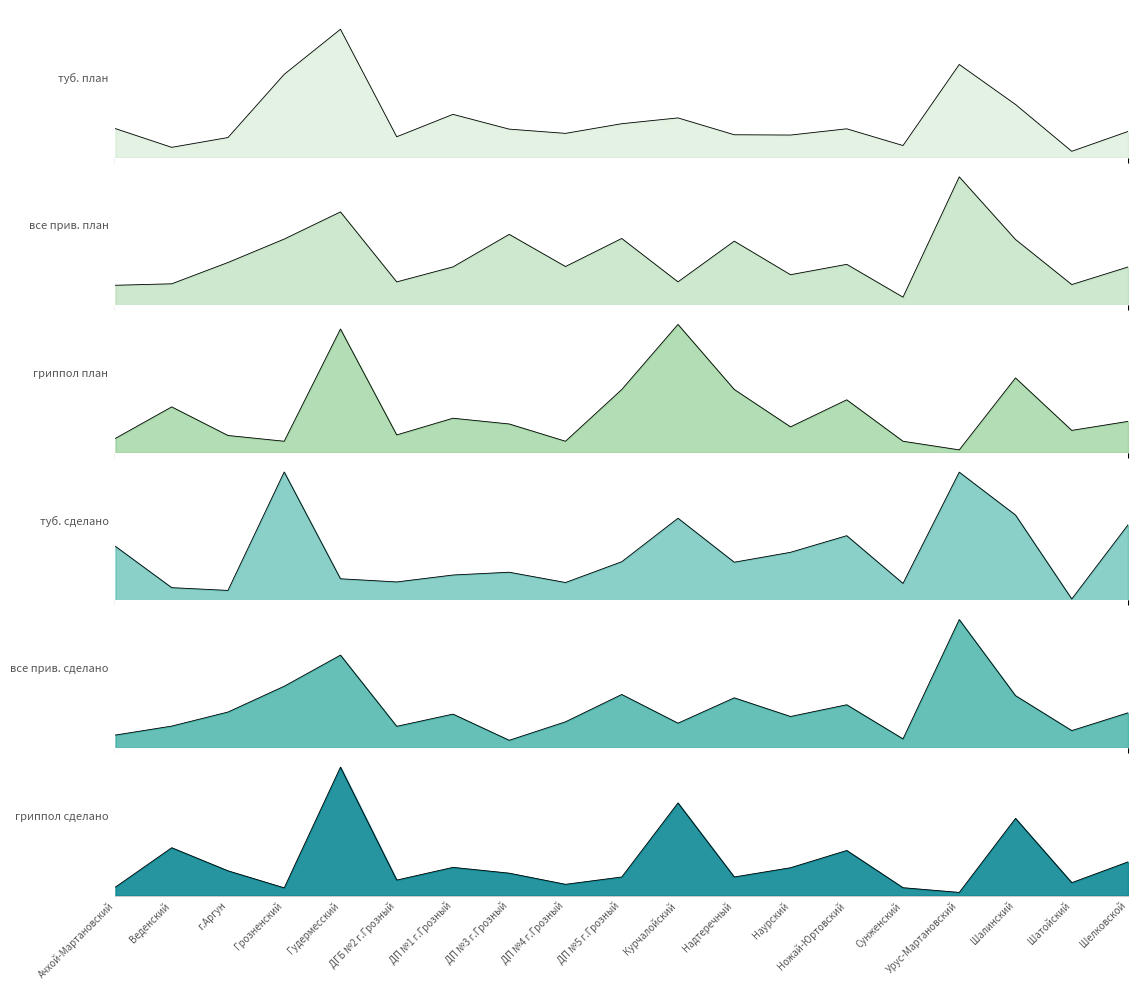

Which series has the widest spread of values?

туб. план